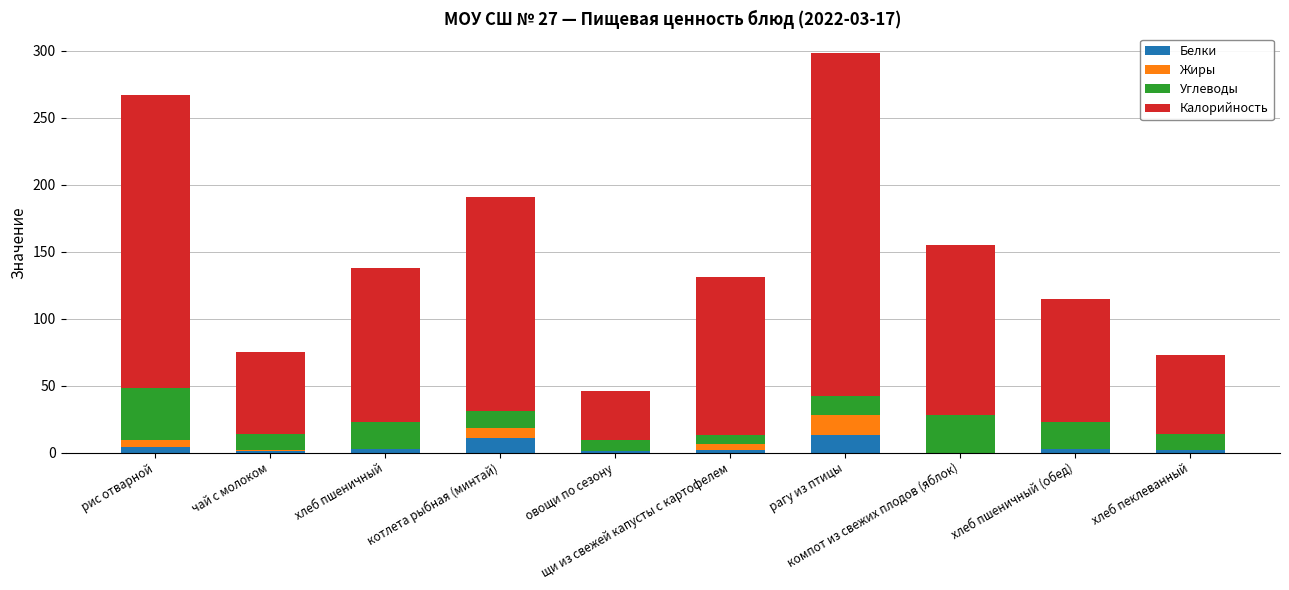

What is the maximum value for Белки?

13.0